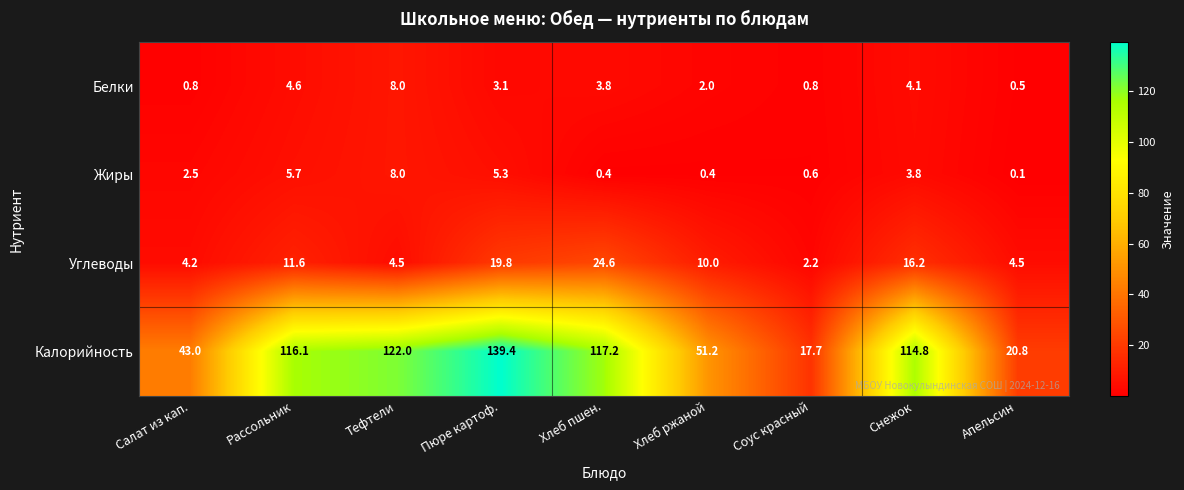

What is the difference between the maximum and minimum values in the Белки series?

7.5